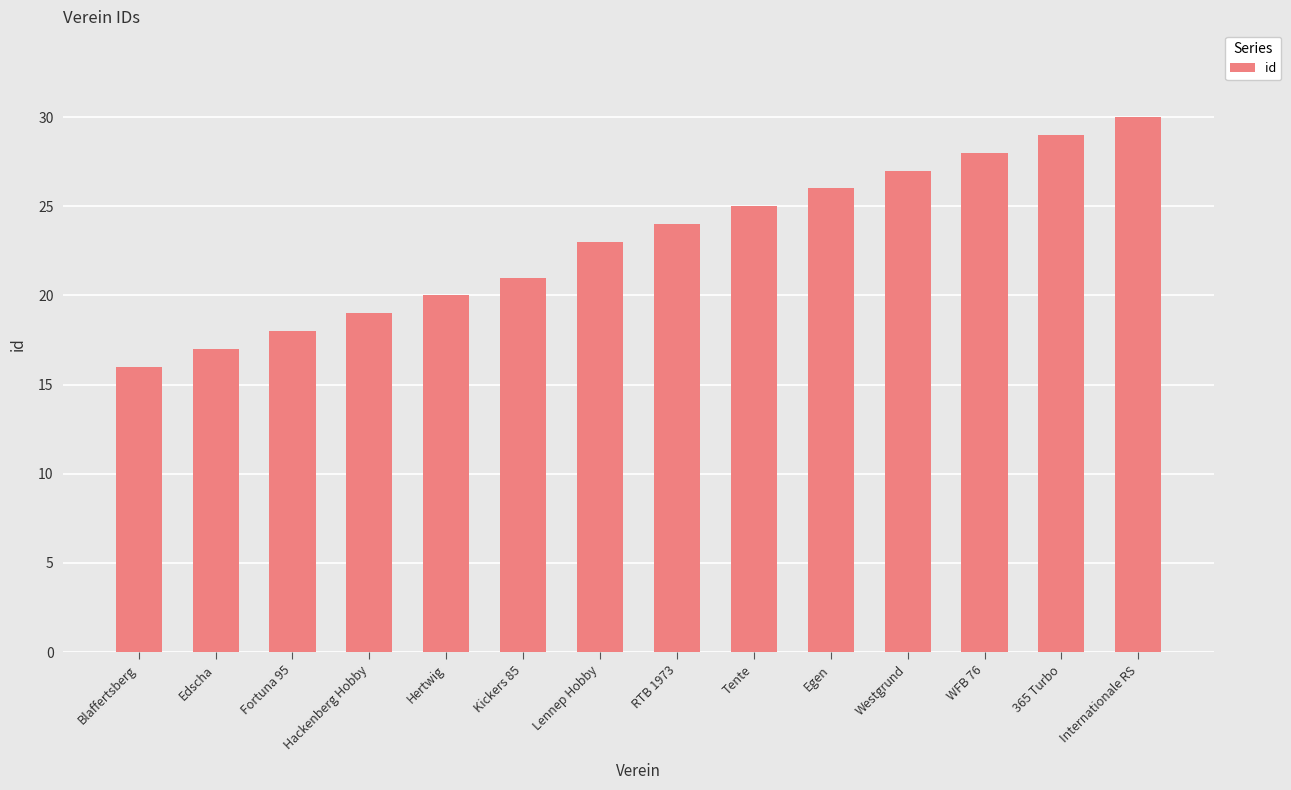

What is the maximum value shown in the chart?

30